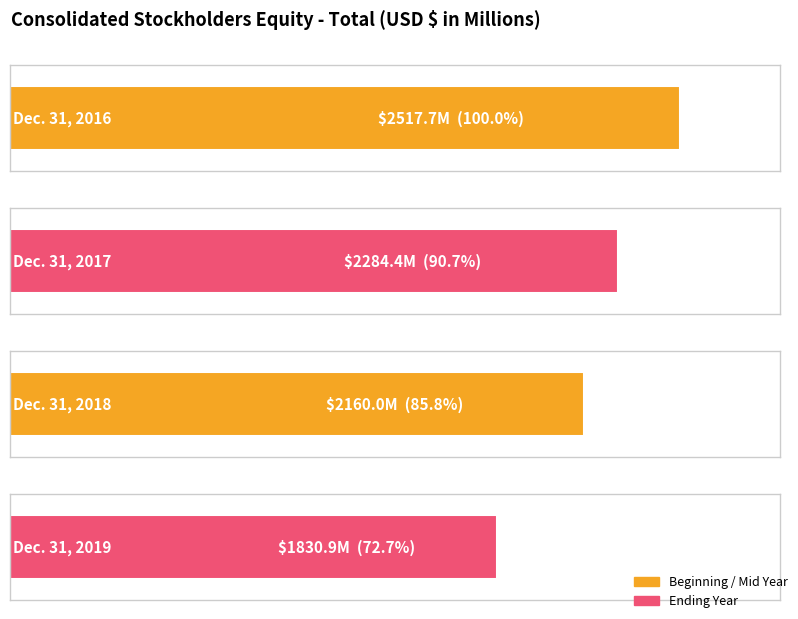

What is the approximate value at Dec. 31, 2016?

2517.7